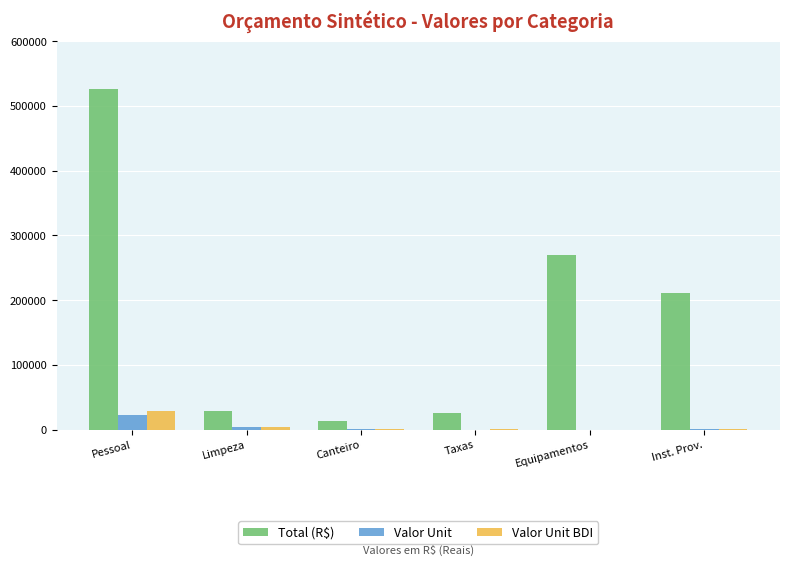

At which category is the sum across all series the highest?

Pessoal